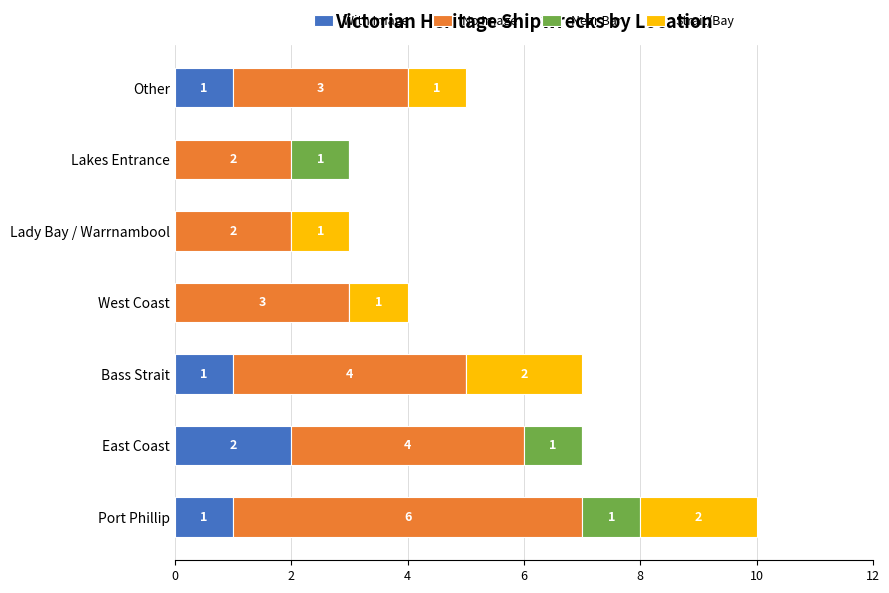

What is the total value across all series at Bass Strait?

7